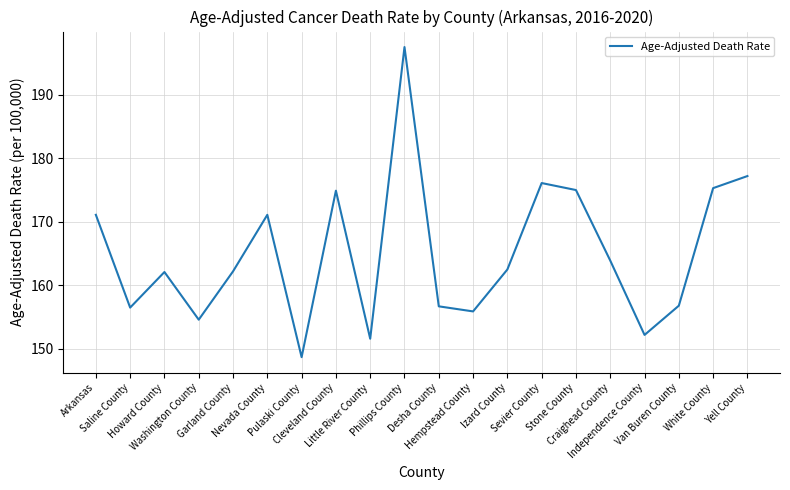

Is it true that the value at Izard County is 162.5?

True